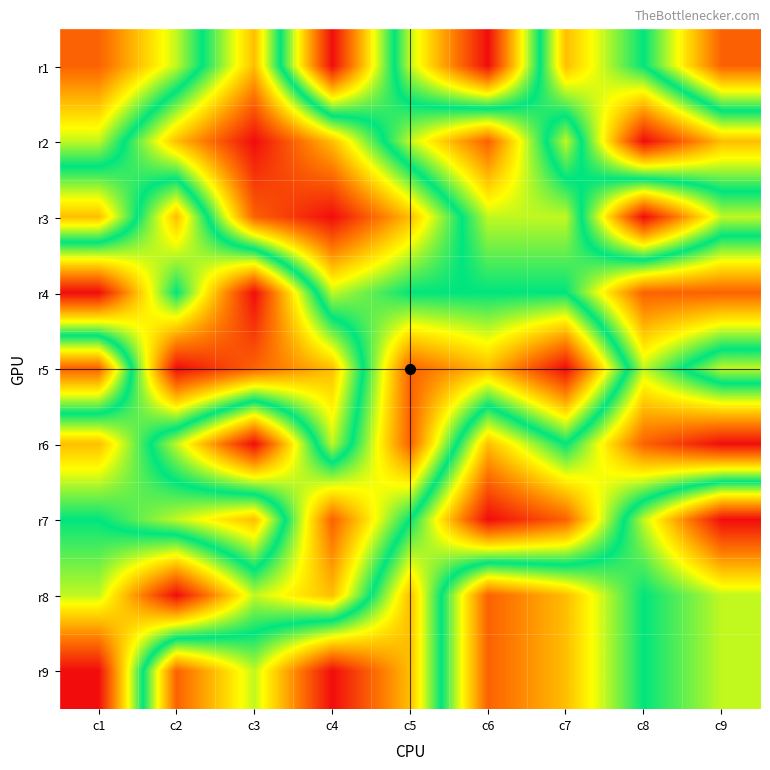

At how many categories does at least one series exceed 2?

9